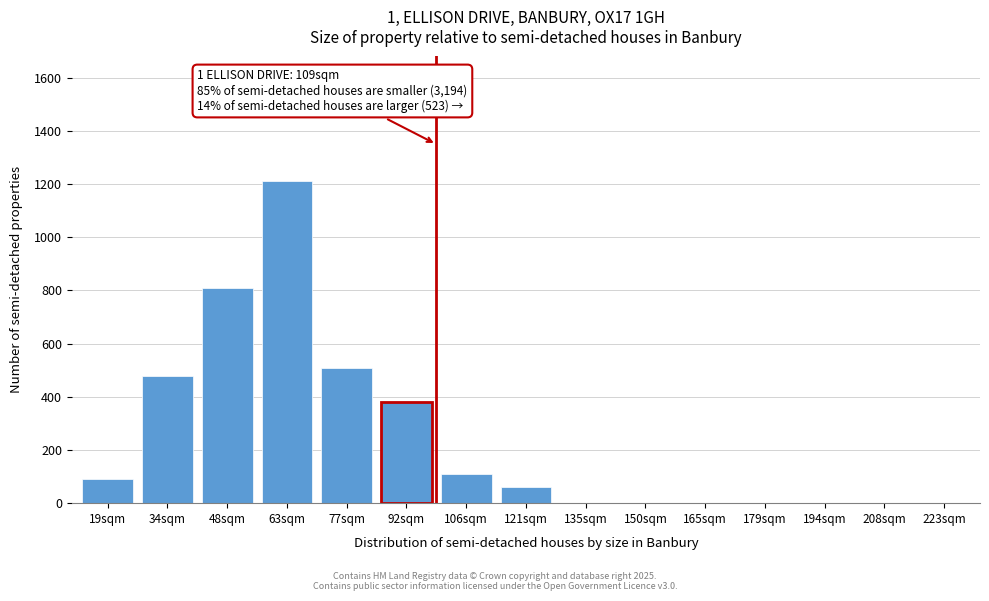

What is the sum of all values?

3650